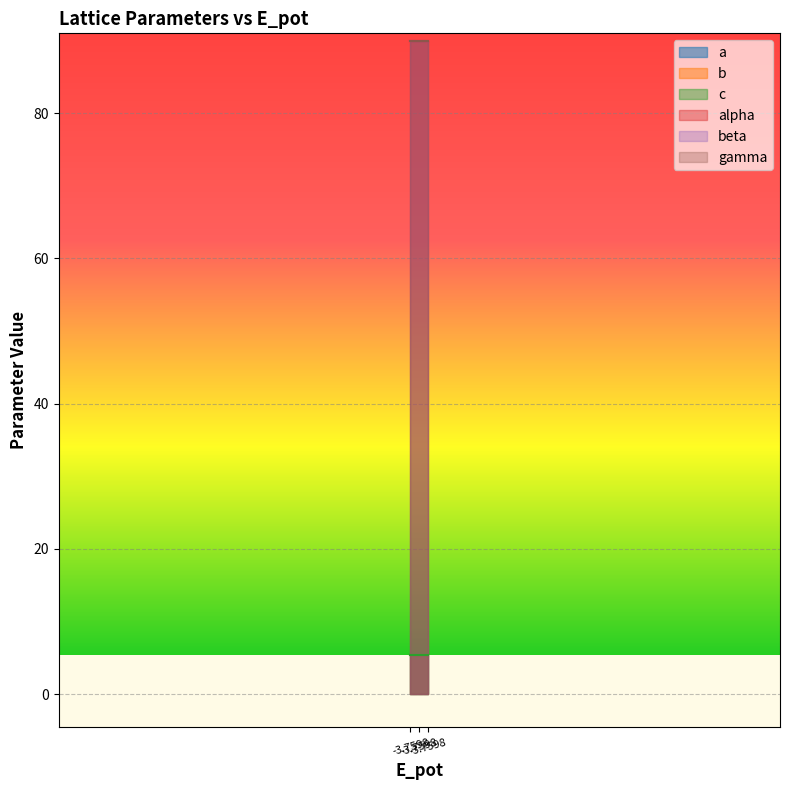

How many lines are shown in the chart?

6